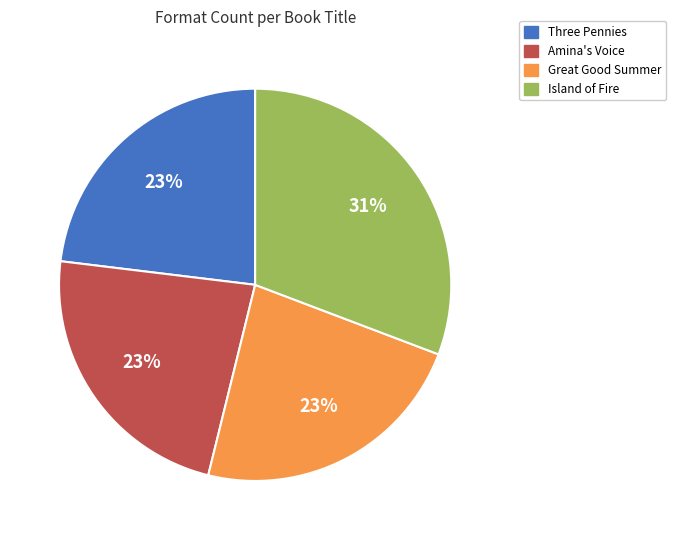

Count the number of slices in the pie.

4